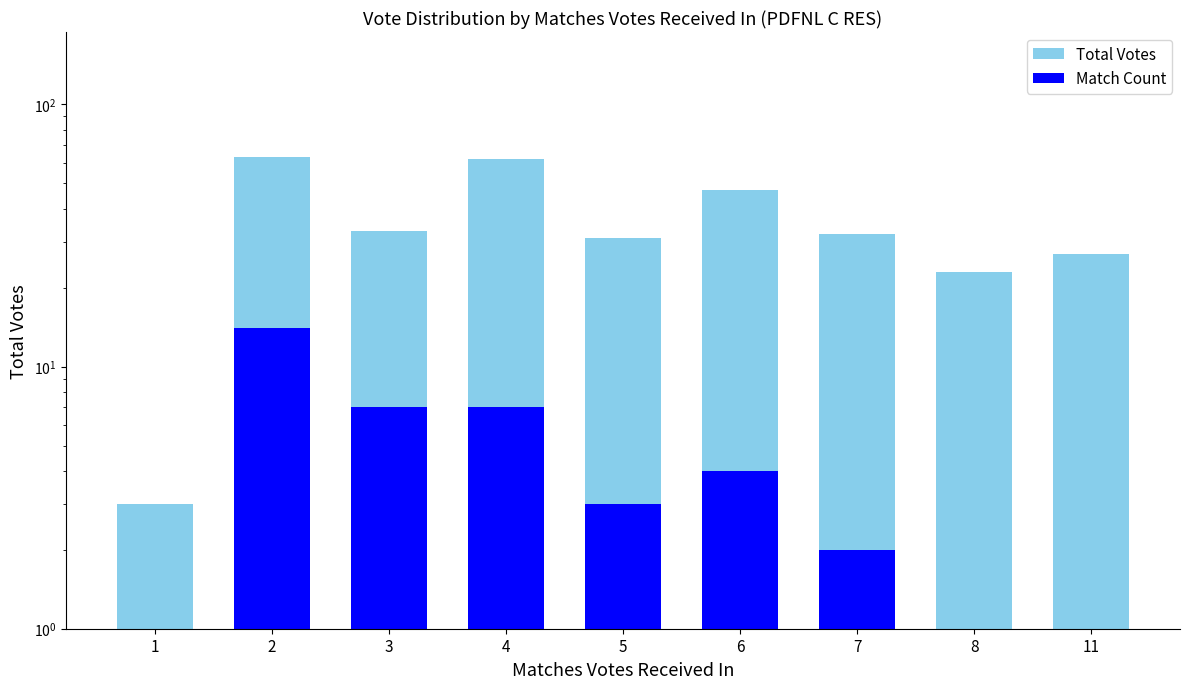

Which label corresponds to the largest value in the chart?

2